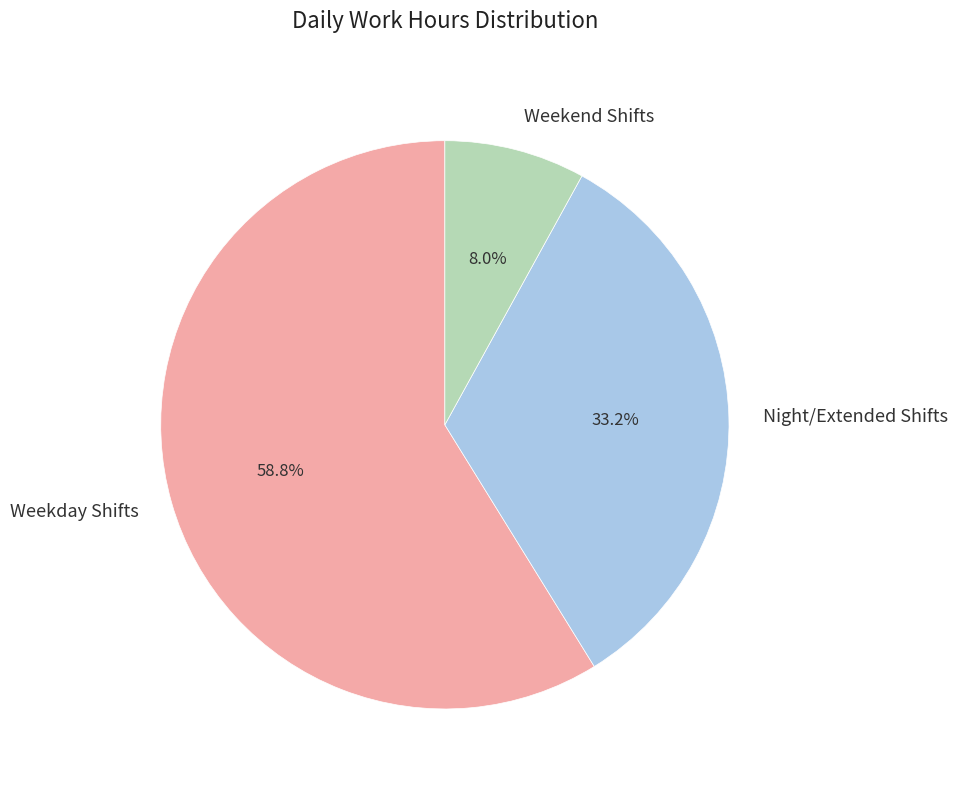

Between Night/Extended Shifts and Weekday Shifts, which is larger?

Weekday Shifts